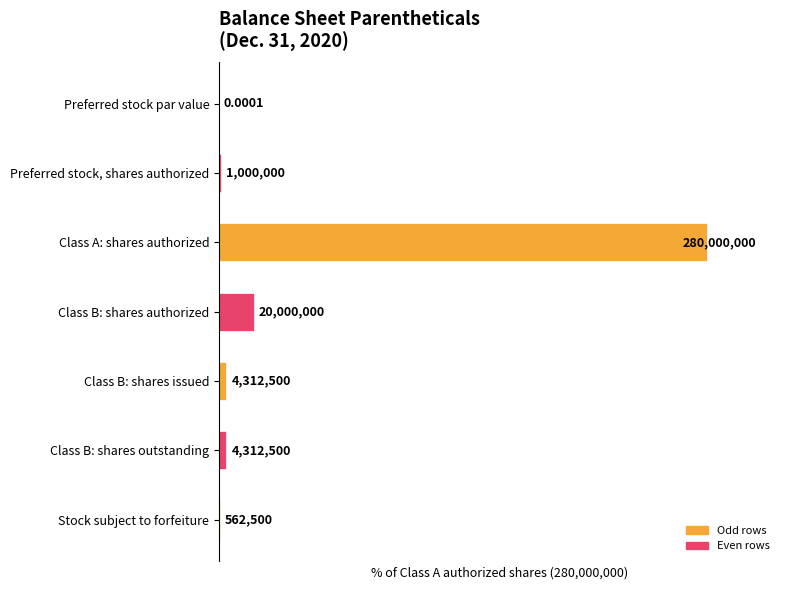

Count the number of values greater than 1.

4